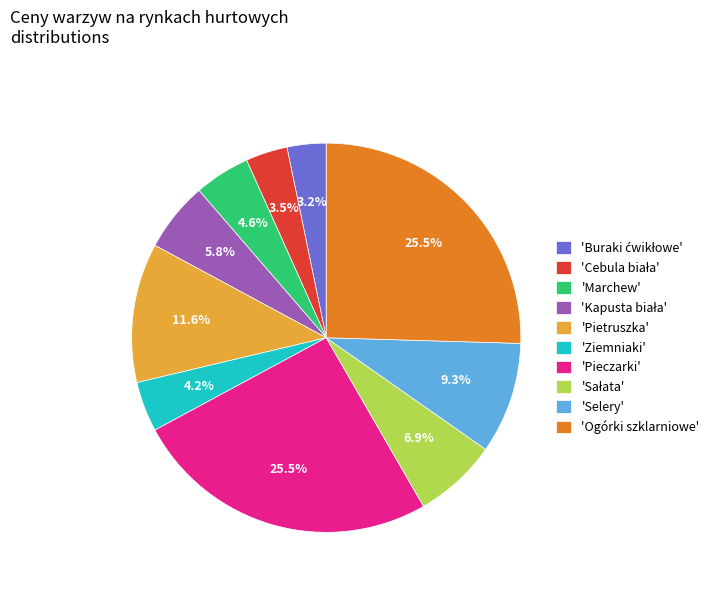

How much of the chart is everything except 'Ogórki szklarniowe'?

74.5%